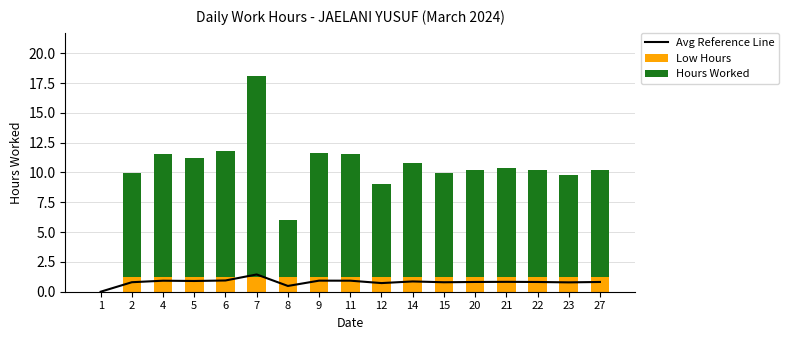

The value of Hours Worked at 11 is 10.4. True or false?

True